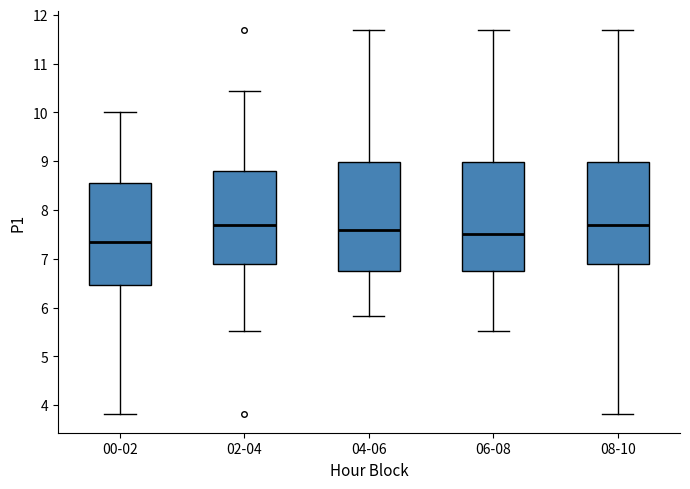

Reading left to right, transcribe this box plot: for each box, give where its median line is, the range the box spans, and where its two whiskers end, as read against the y-axis. The values are not printed on the chart, so give them approximately, as read against the axis.

00-02: median 7.4, box 6.5 to 8.6, whiskers 3.8 to 10.0
02-04: median 7.7, box 6.9 to 8.8, whiskers 5.5 to 10.4
04-06: median 7.6, box 6.8 to 9.0, whiskers 5.8 to 11.7
06-08: median 7.5, box 6.8 to 9.0, whiskers 5.5 to 11.7
08-10: median 7.7, box 6.9 to 9.0, whiskers 3.8 to 11.7